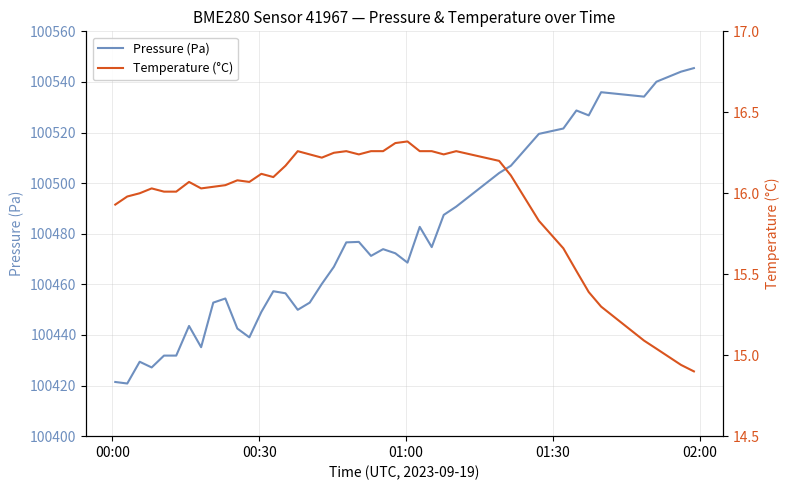

What is the highest value of the Pressure (Pa) series?

100545.5